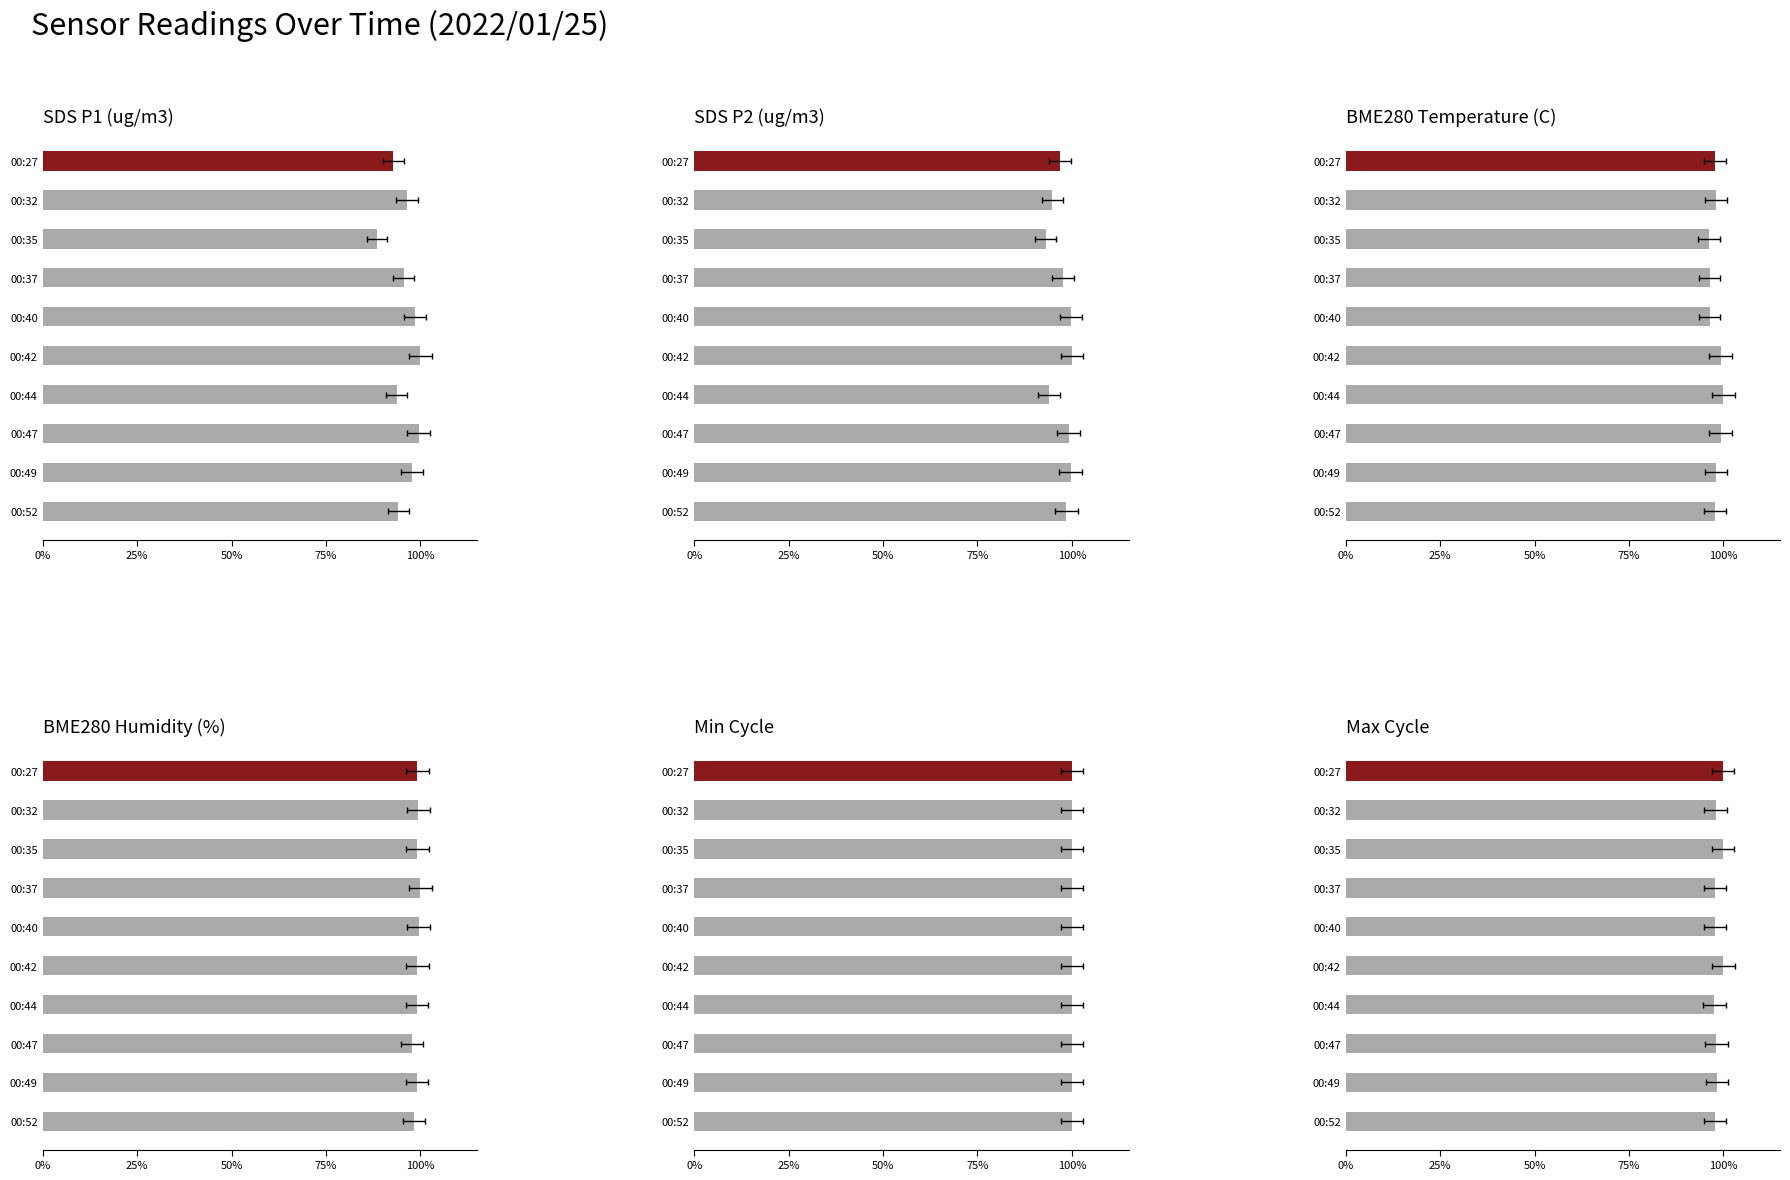

Reading right to left, list all the values displayed in this chart.

SDS_P1: 0.9	1.0	1.0	0.9	1.0	1.0	1.0	0.9	1.0	0.9
SDS_P2: 1.0	1.0	1.0	0.9	1.0	1.0	1.0	0.9	0.9	1.0
BME280_temperature: 1.0	1.0	1.0	1.0	1.0	1.0	1.0	1.0	1.0	1.0
BME280_humidity: 1.0	1.0	1.0	1.0	1.0	1.0	1.0	1.0	1.0	1.0
Min_cycle: 0.5	0.5	0.5	0.5	0.5	0.5	0.5	0.5	0.5	0.5
Max_cycle: 1.0	1.0	1.0	1.0	1.0	1.0	1.0	1.0	1.0	1.0